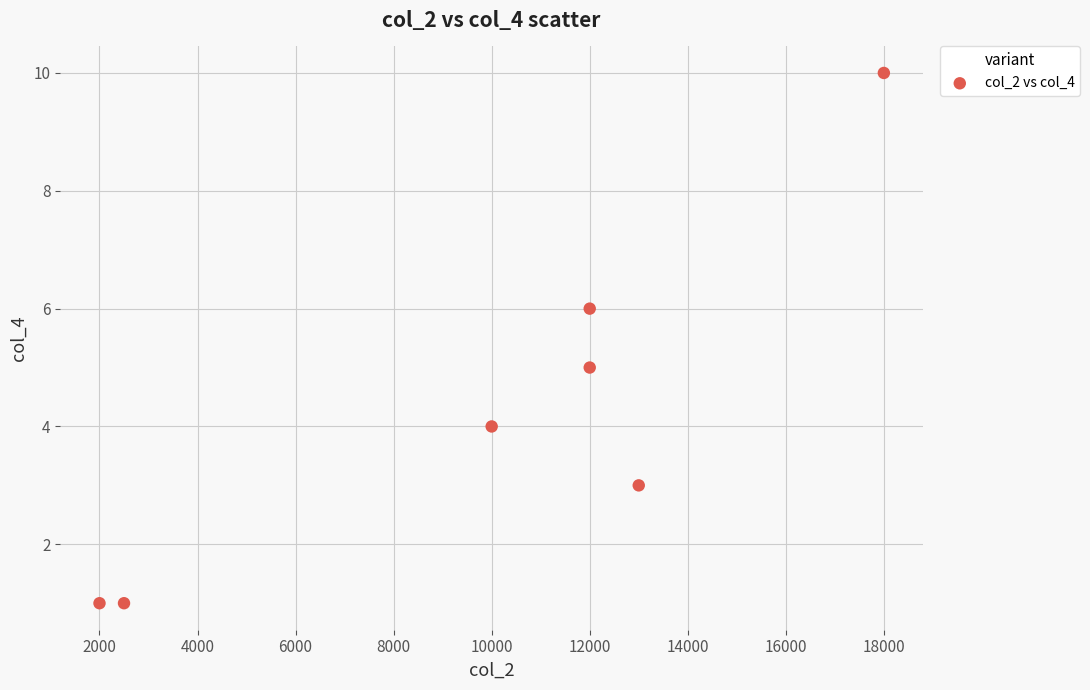

What is the range of Y values (max minus min)?

9